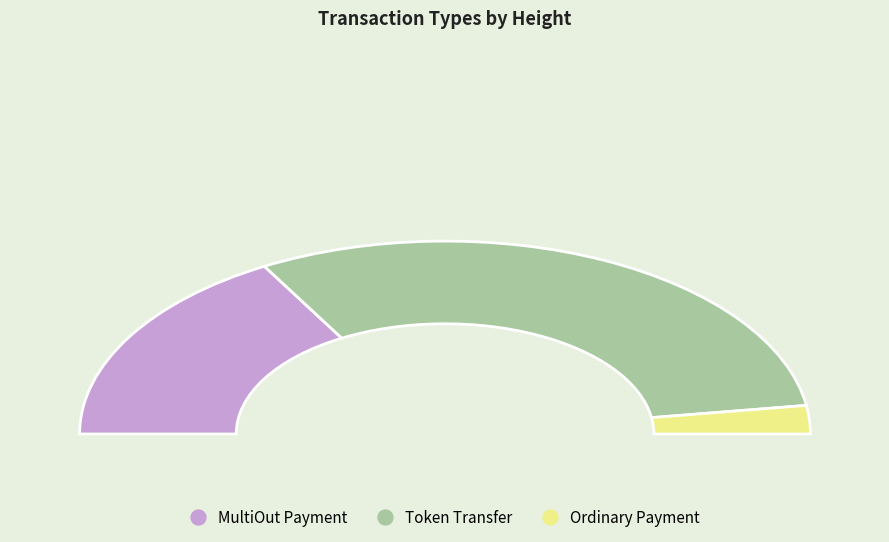

The MultiOut Payment slice represents 20% of the pie. True or false?

False